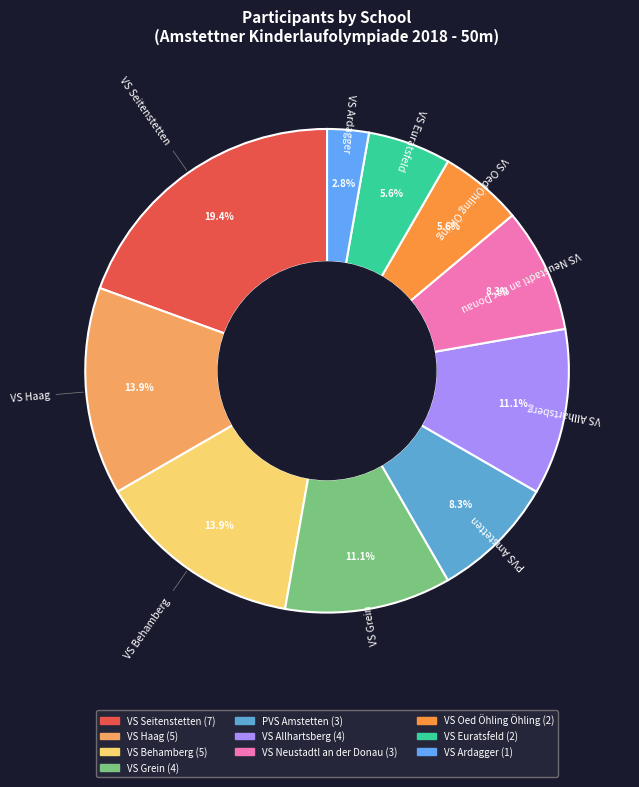

Is it true that VS Haag is 6% of the pie?

False